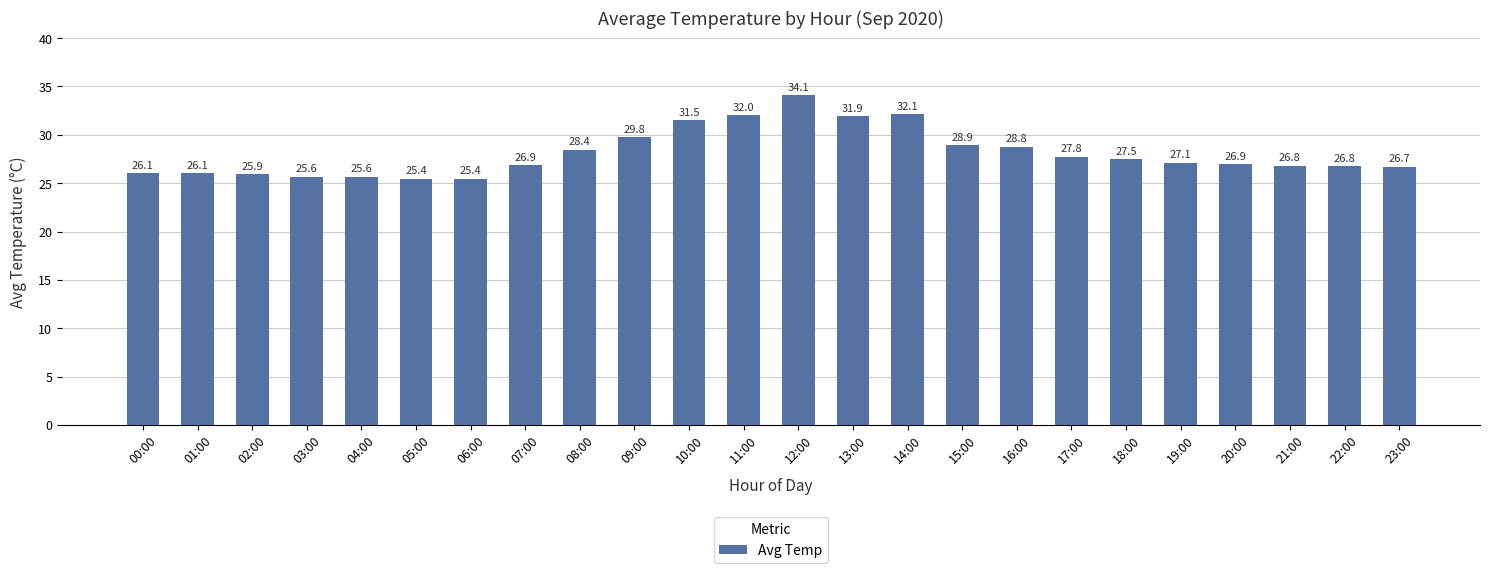

What is the change in value from 14:00 to 17:00?

-4.4